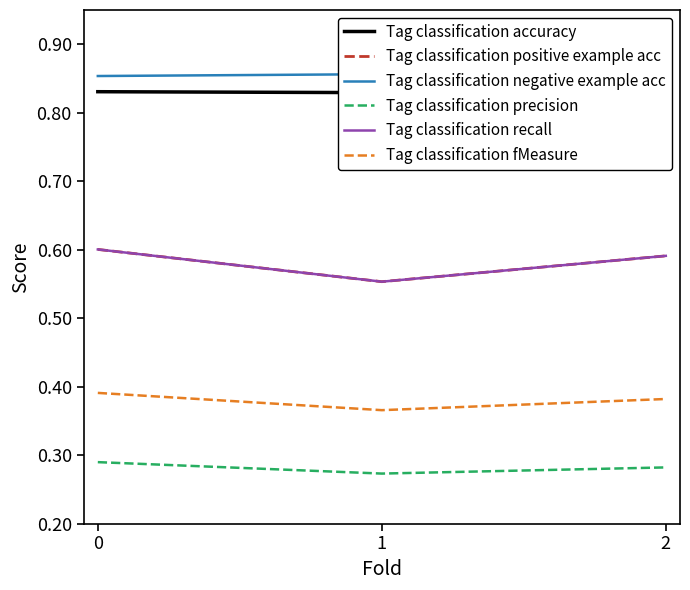

What is the sum of all Tag classification negative example acc values?

2.6